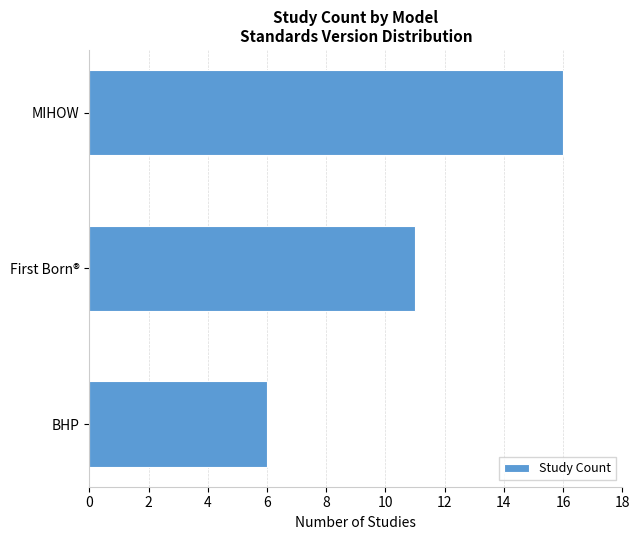

Is it true that the value at First Born® is 16?

False